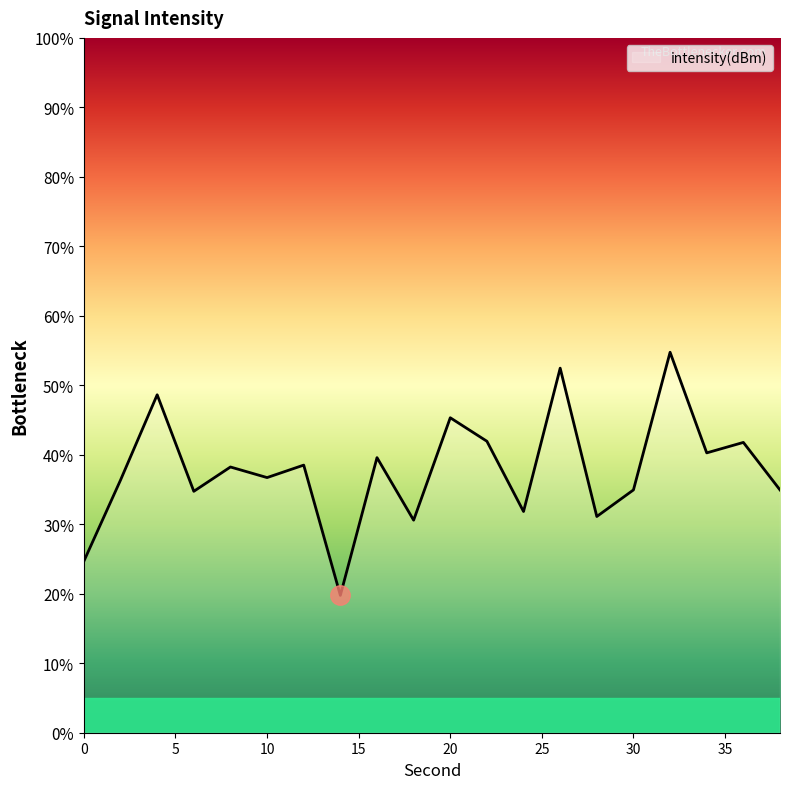

How many interior local peaks (higher than both neighbors) does the data have?

8